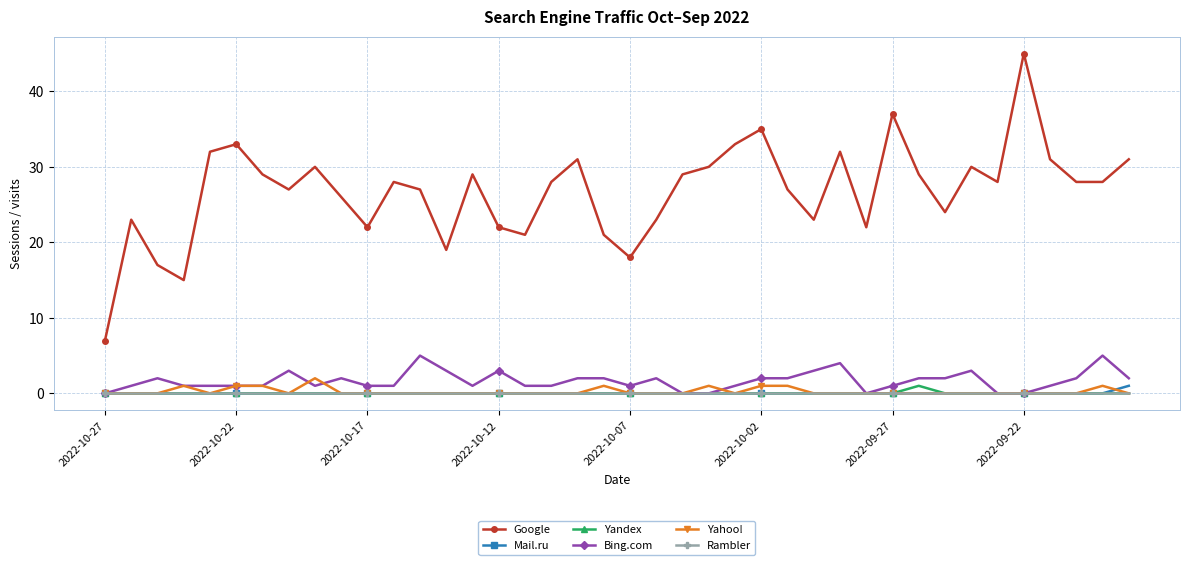

Which series has the largest range (max minus min)?

Google